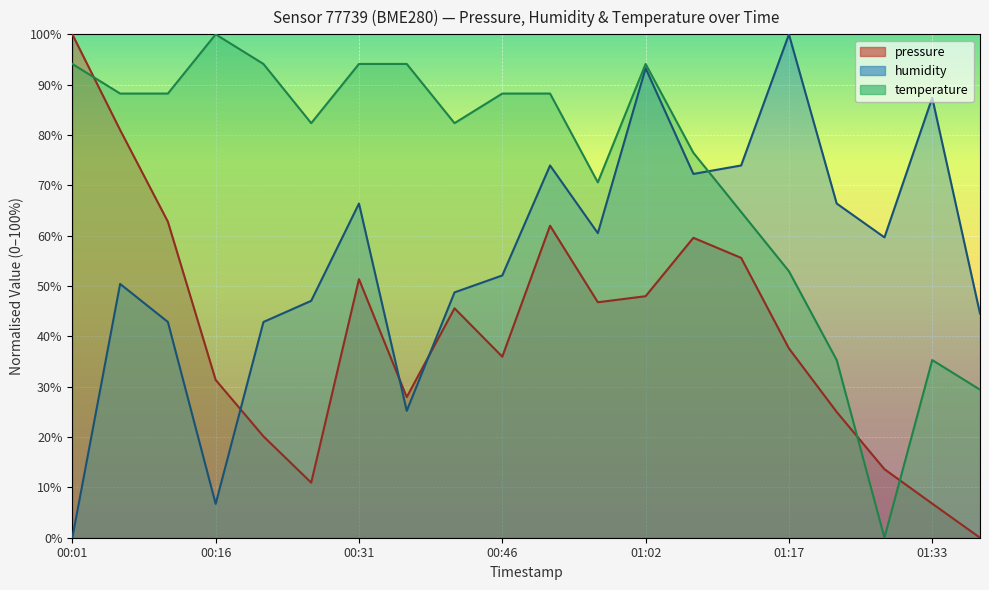

What is the difference between the maximum and minimum values in the temperature series?

100.0